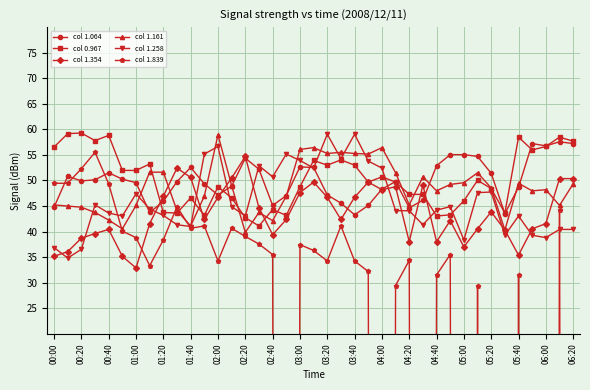

What is the minimum value for col 1.354?

32.9